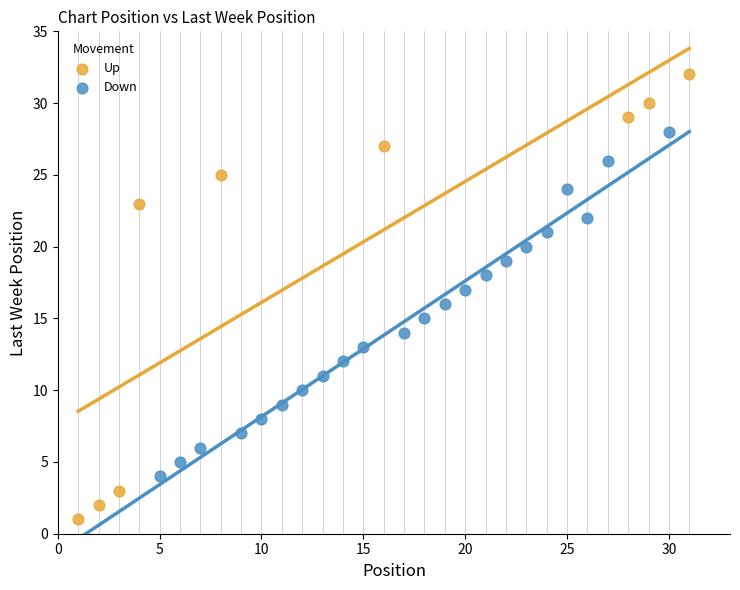

Which series contains the lowest Y value?

Up